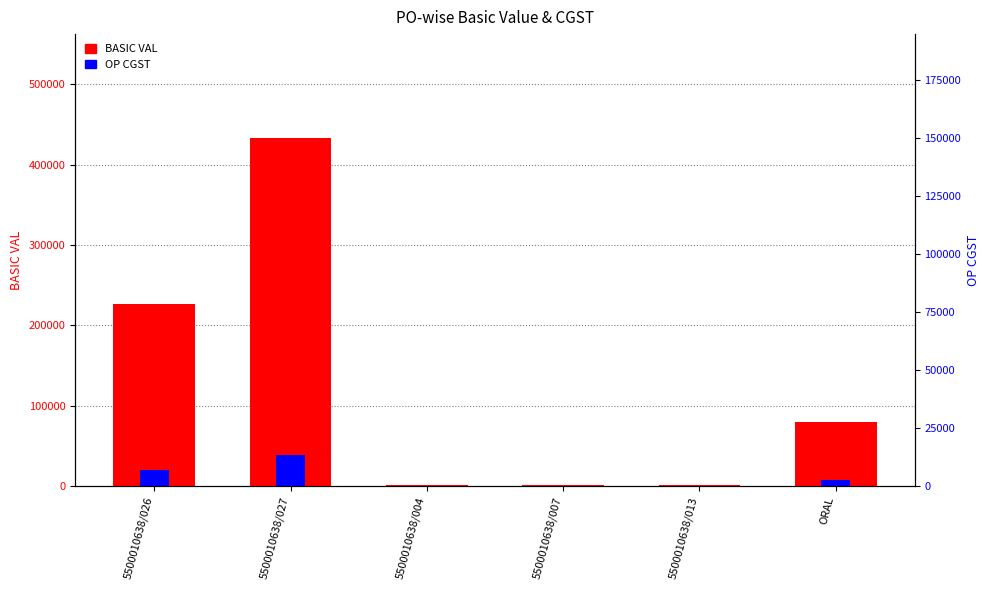

Reading right to left, transcribe all the data shown in this chart.

BASIC VAL: ORAL=79560.0	5500010638/013=1102.6	5500010638/007=1855.0	5500010638/004=1831.5	5500010638/027=432795.2	5500010638/026=226804.5
OP CGST: ORAL=7232.0	5500010638/013=99.2	5500010638/007=166.9	5500010638/004=164.8	5500010638/027=38951.6	5500010638/026=20412.4